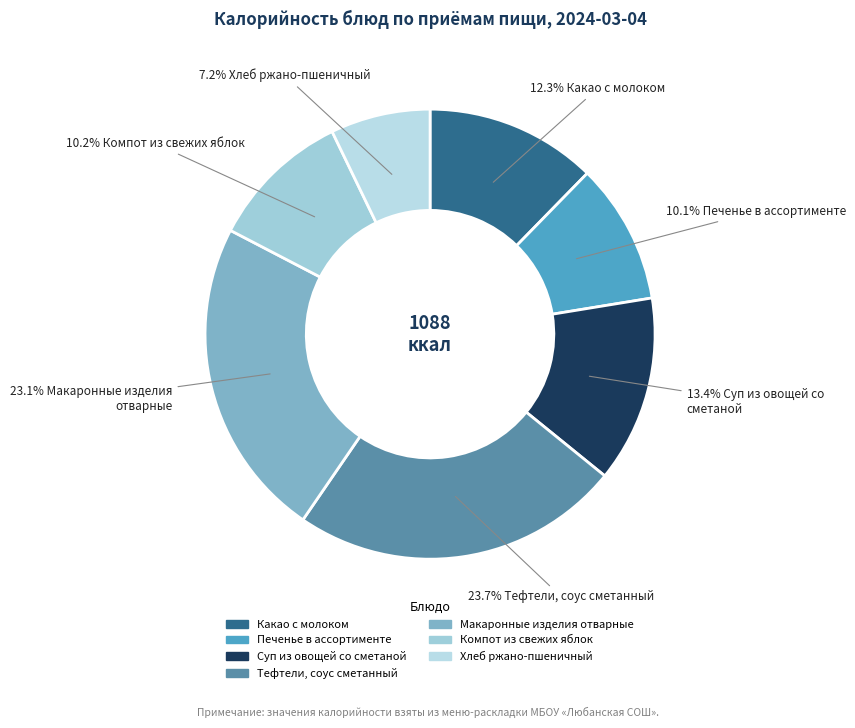

What percentage is the Тефтели, соус сметанный slice, to the nearest percent?

24%